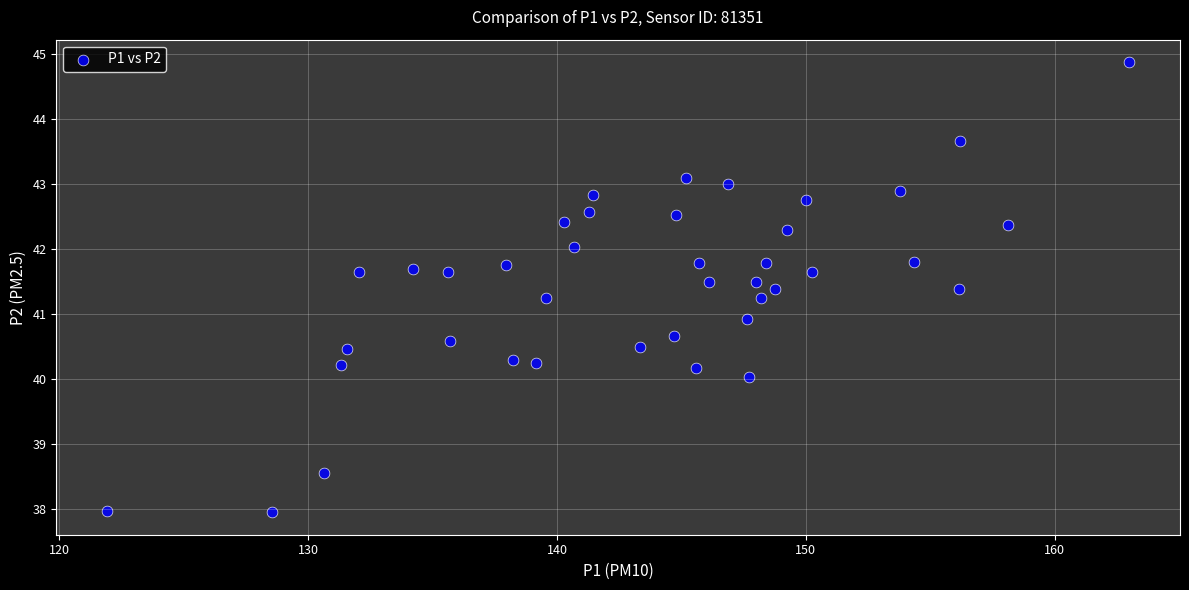

What is the range of Y values (max minus min)?

6.9